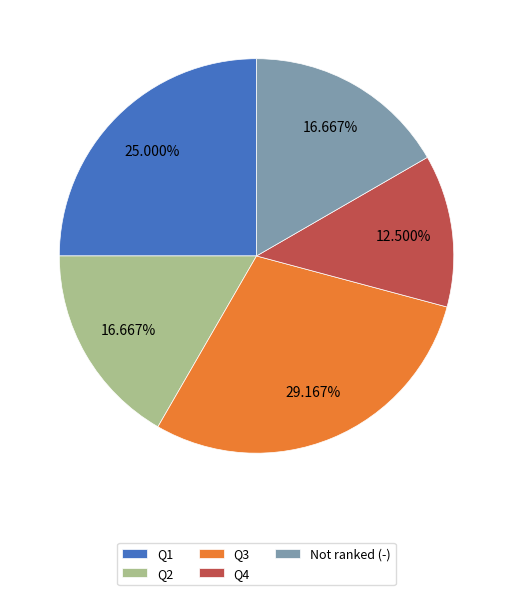

Which category has the biggest portion of the pie?

Q3